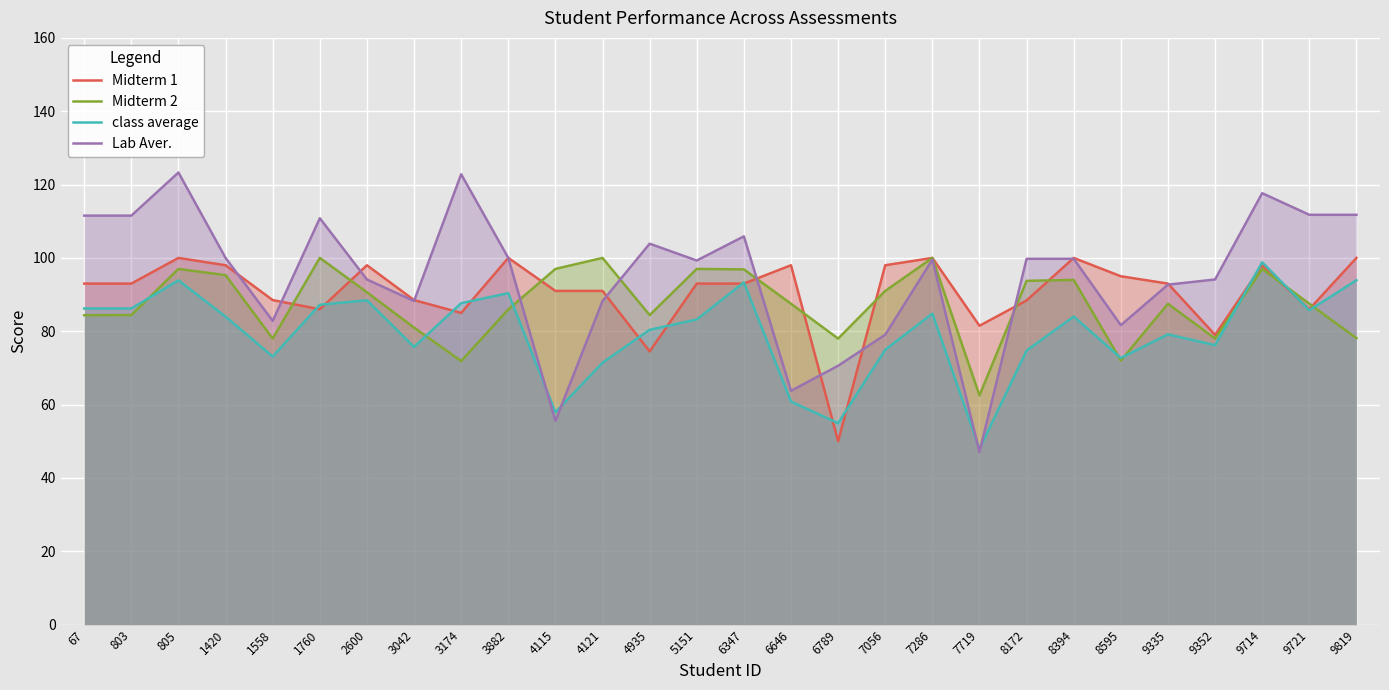

At which category does Midterm 1 reach its first local peak?

805